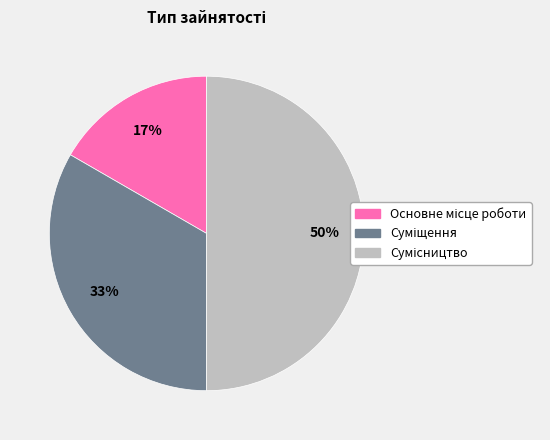

To the nearest percent, what is the average slice percentage?

33%